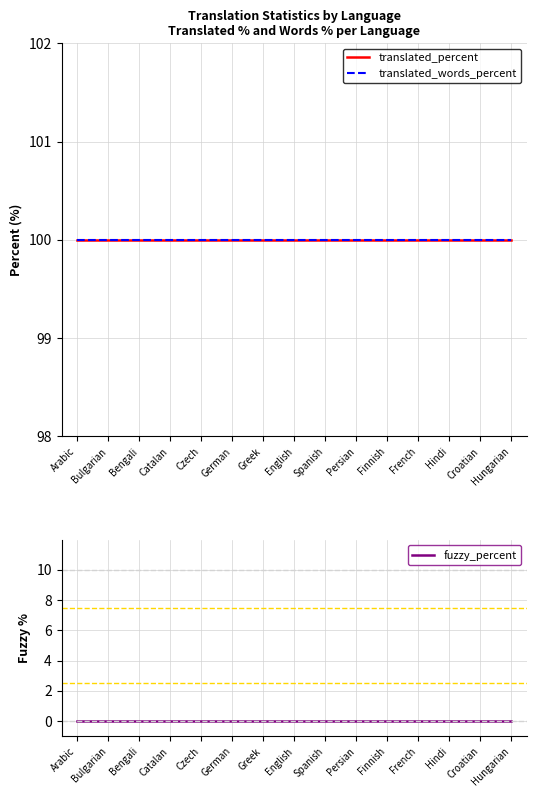

What is the label of the 1st point from the right?

Hungarian